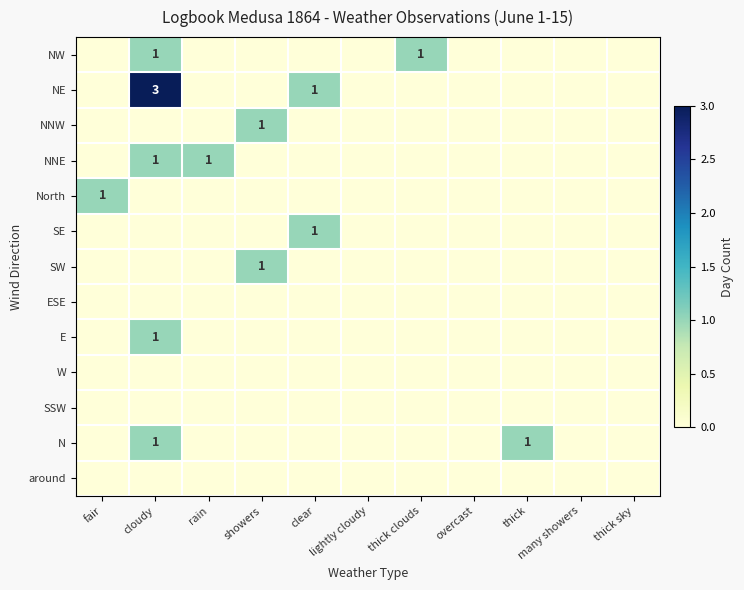

What is the total value across all series at thick?

1